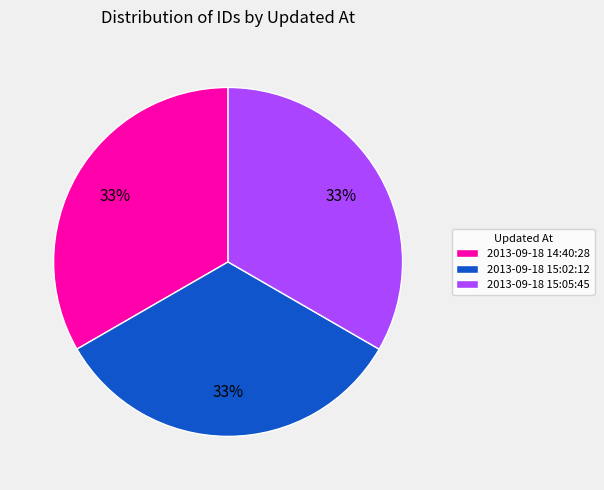

How many segments does this pie chart have?

3